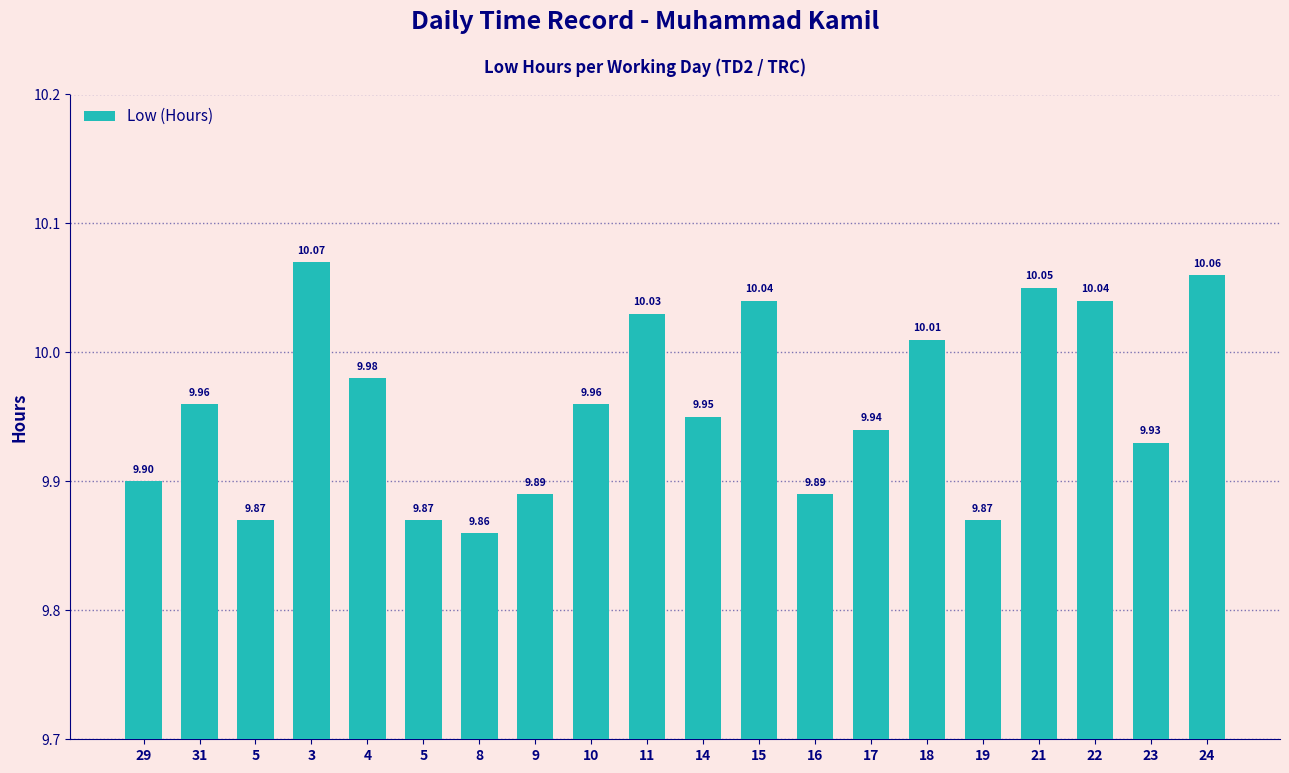

List the labels in order of value, largest first.

3, 24, 21, 15, 22, 11, 18, 4, 31, 10, 14, 17, 23, 29, 9, 16, 5, 5, 19, 8